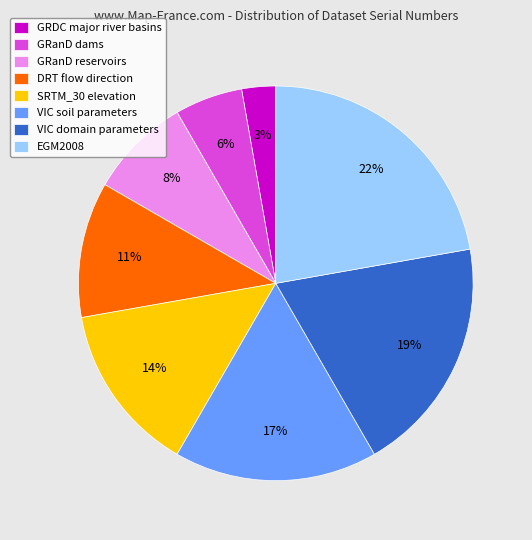

Does EGM2008 account for over 50% of the chart?

No